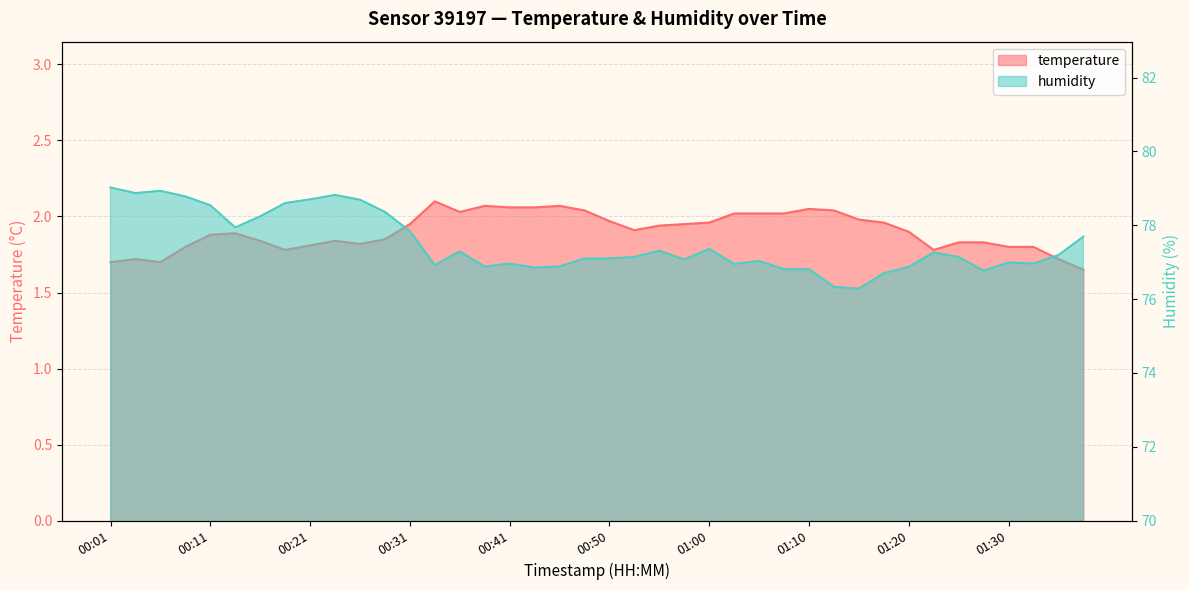

How many series are shown in this chart?

2